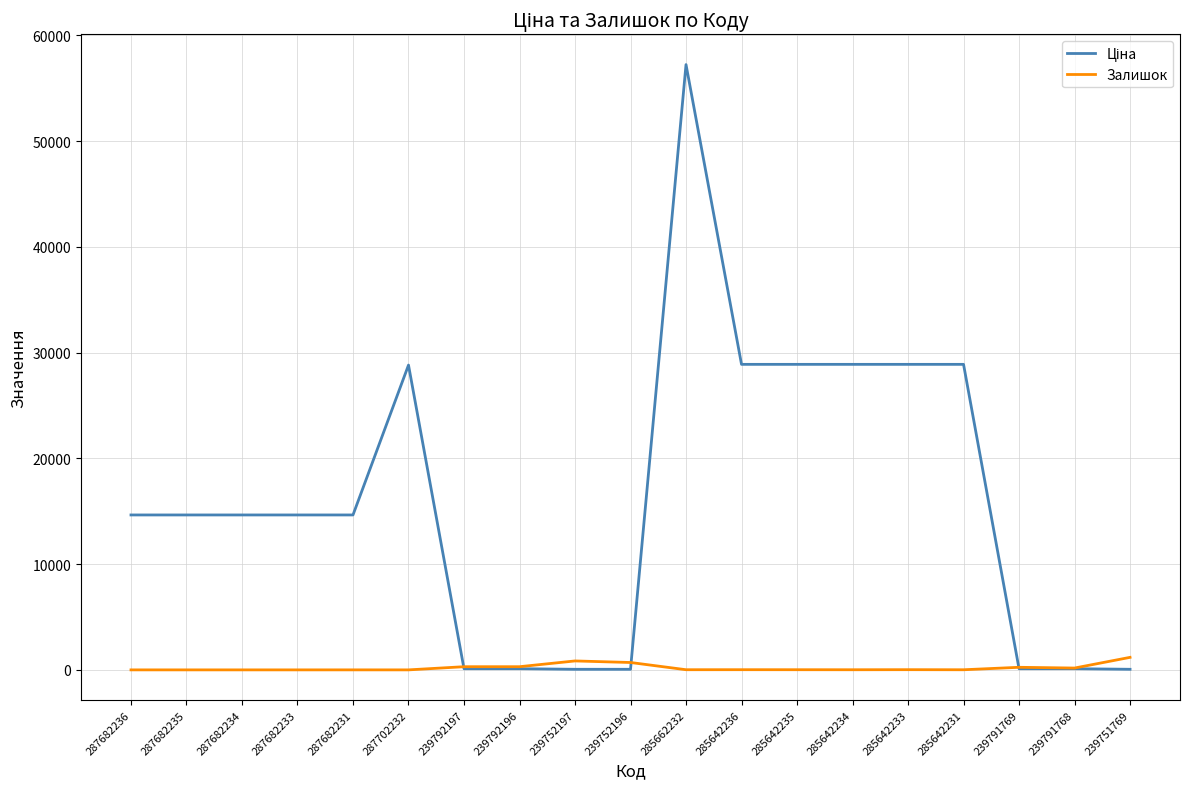

At which category is the sum across all series the highest?

285662232